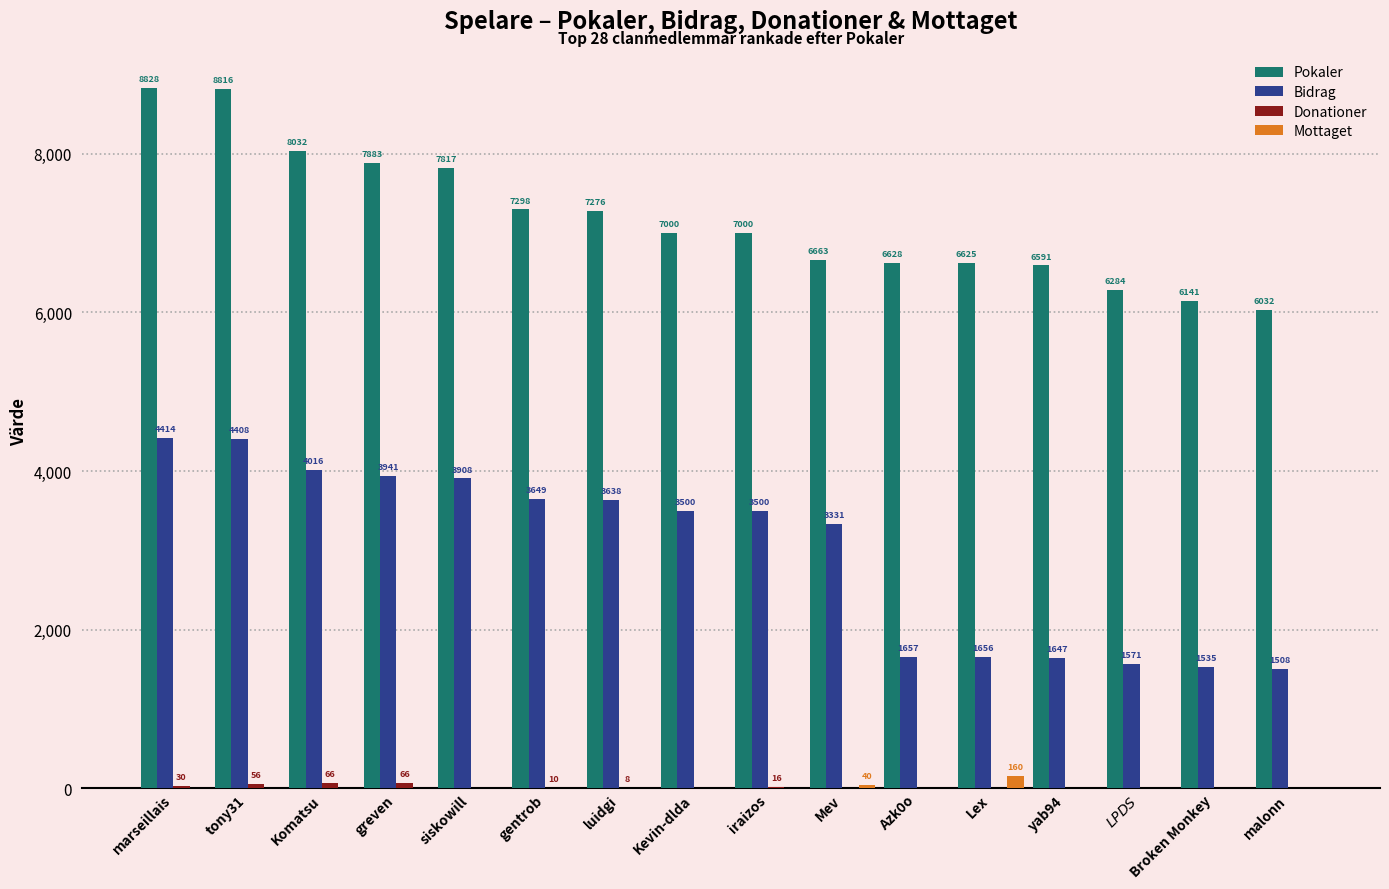

Which series changed the most between Komatsu and gentrob?

Pokaler